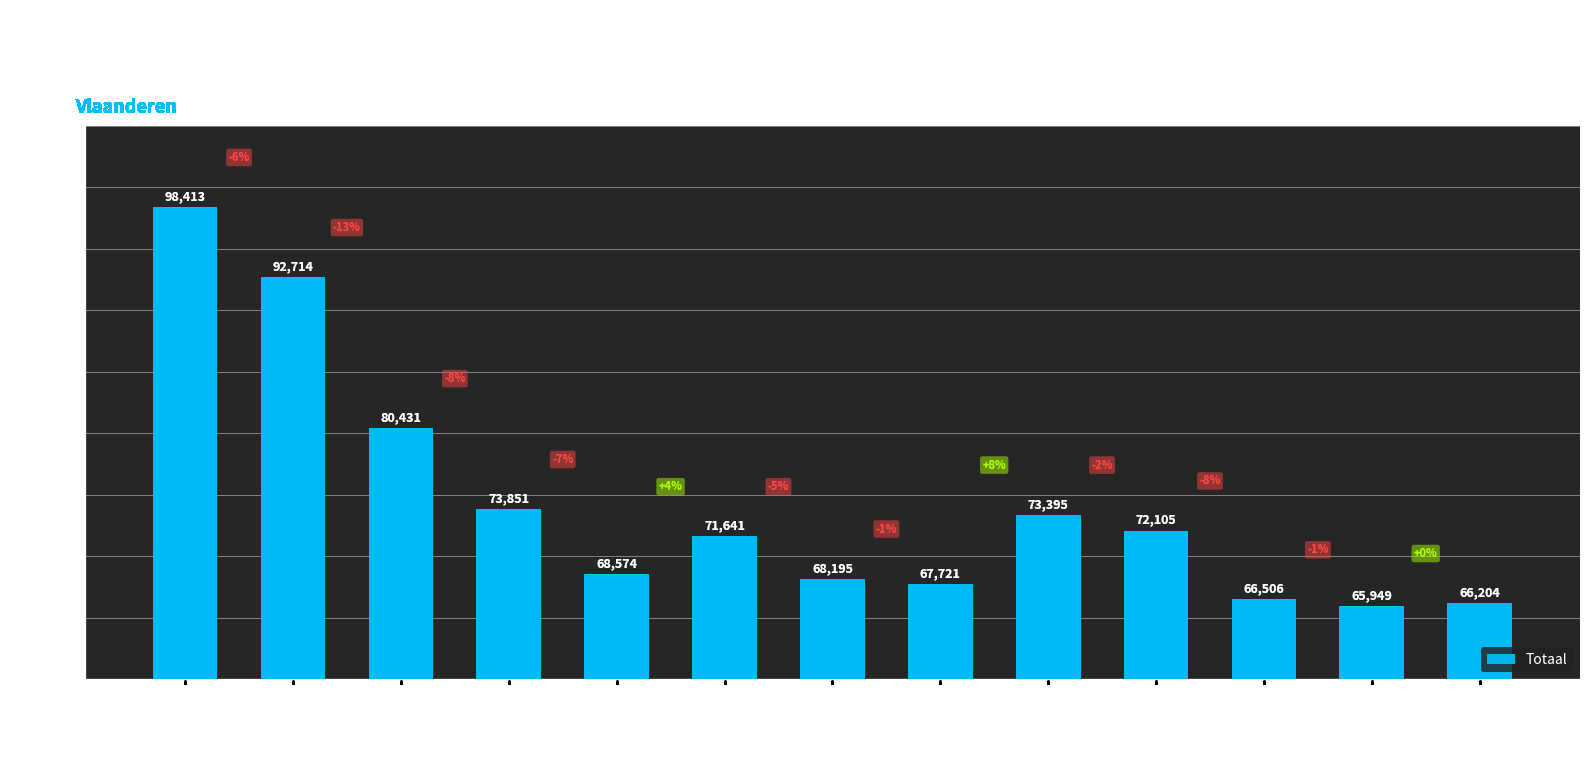

Does the chart contain any negative values?

No